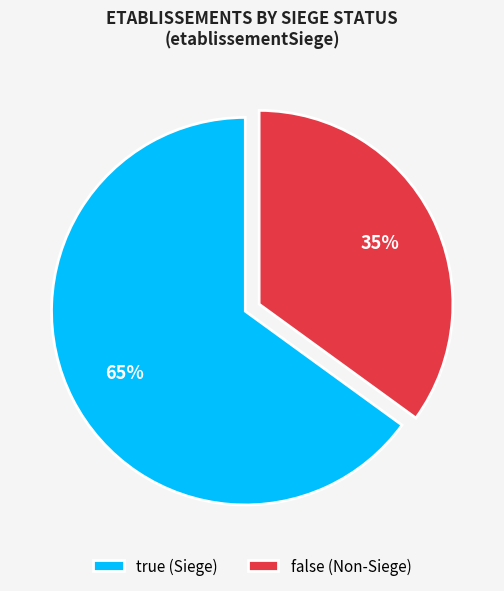

Rank the categories by value from lowest to highest.

false, true